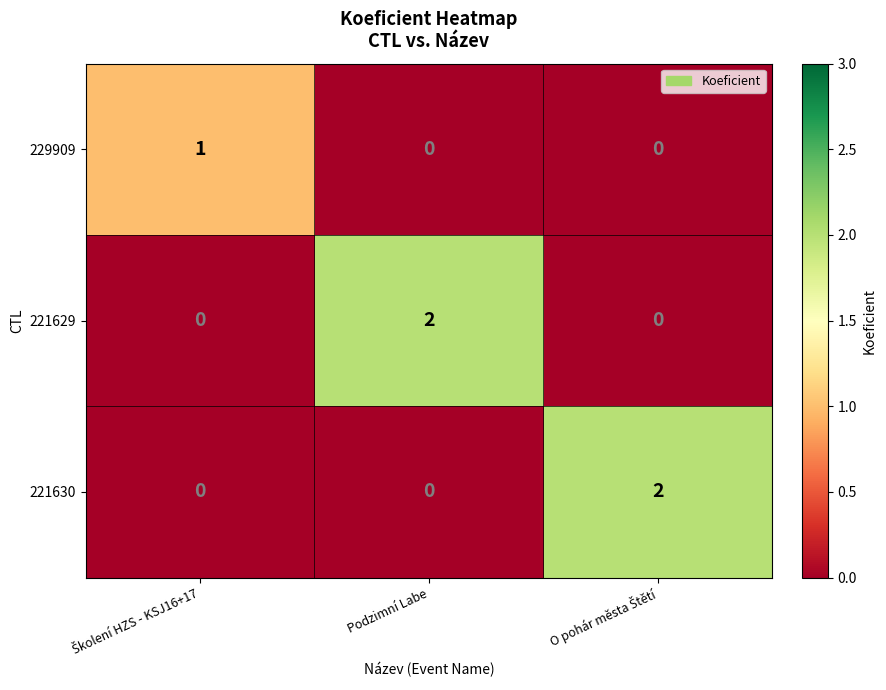

True or false: 229909 has a value of 1 at Podzimní Labe.

False